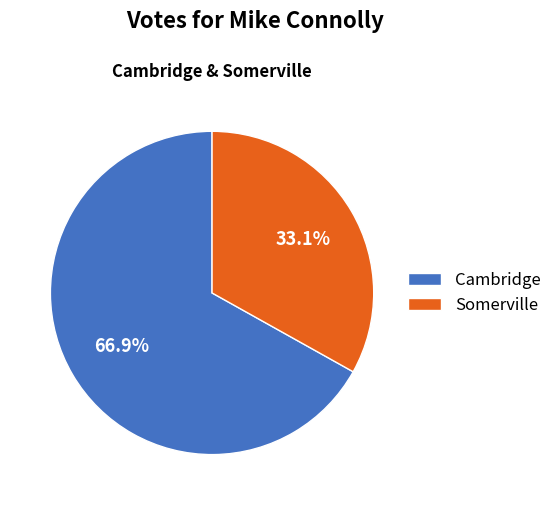

What percentage is the Somerville slice, to the nearest percent?

33%